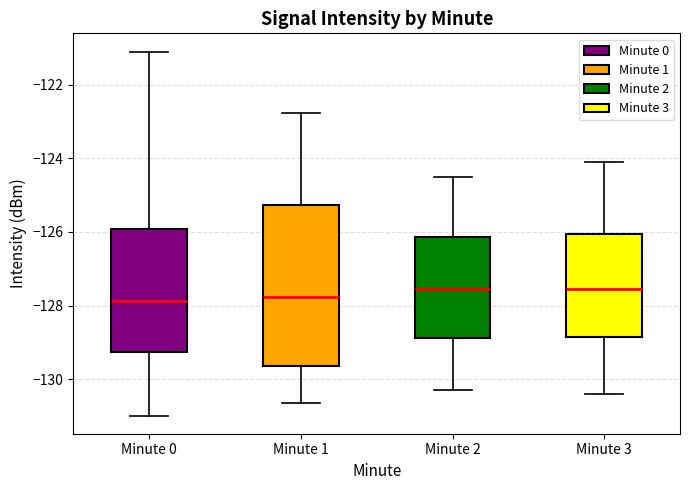

Which box is the tallest, from its lower edge to its upper edge?

Minute 1